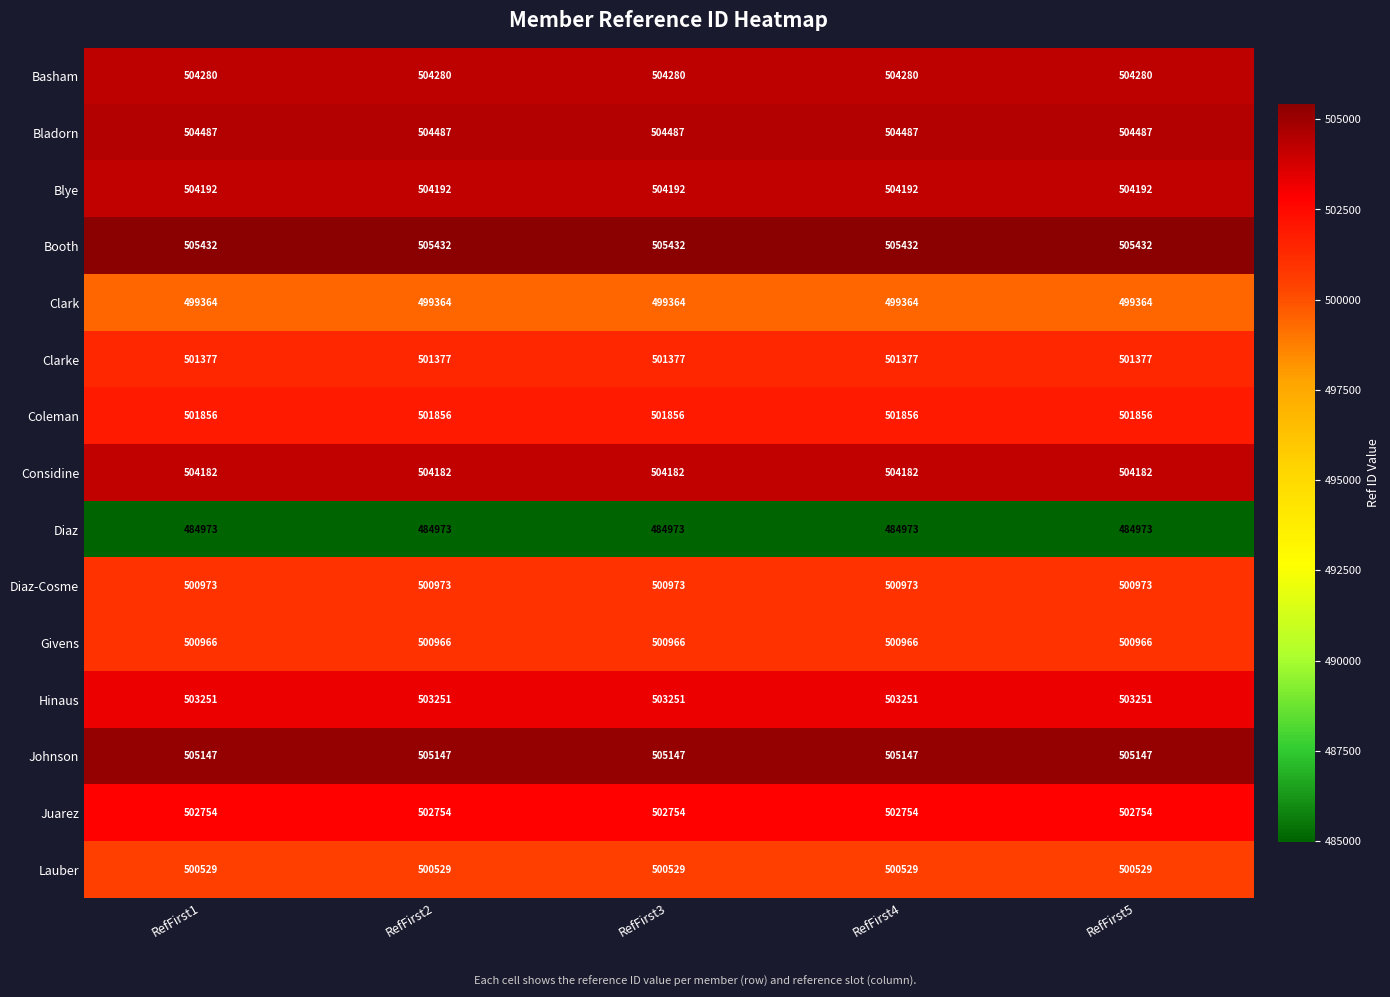

At how many categories does at least one series exceed 490524?

5